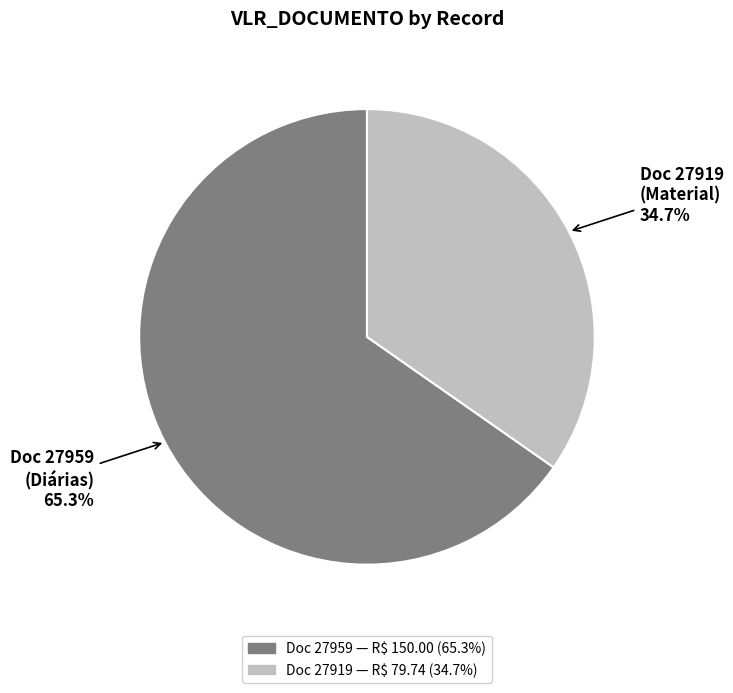

Does any single category account for the majority?

Yes